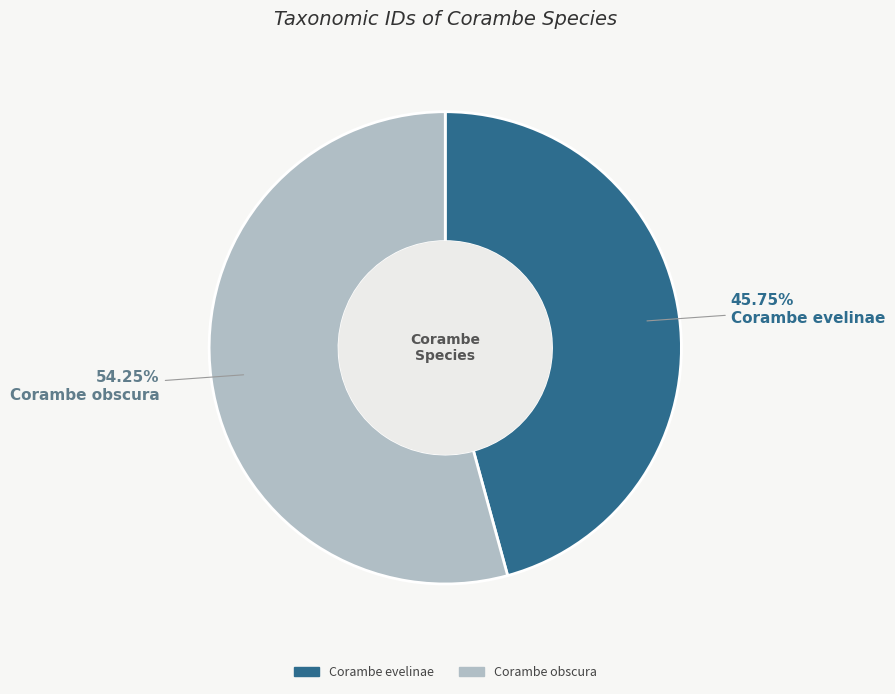

How many segments does this pie chart have?

2